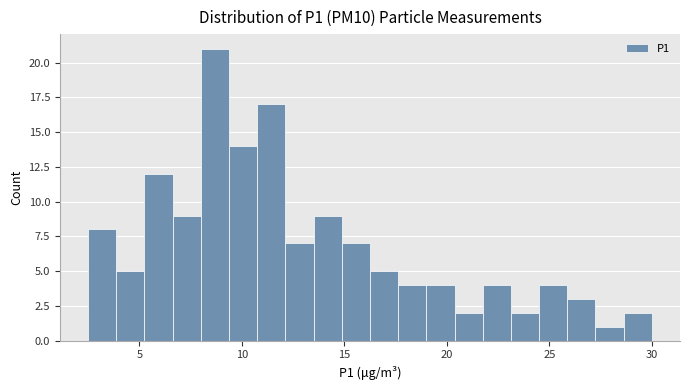

Around what value on the x-axis is the tallest bar? Give the approximate position of its centre, as read against the axis.

8.5